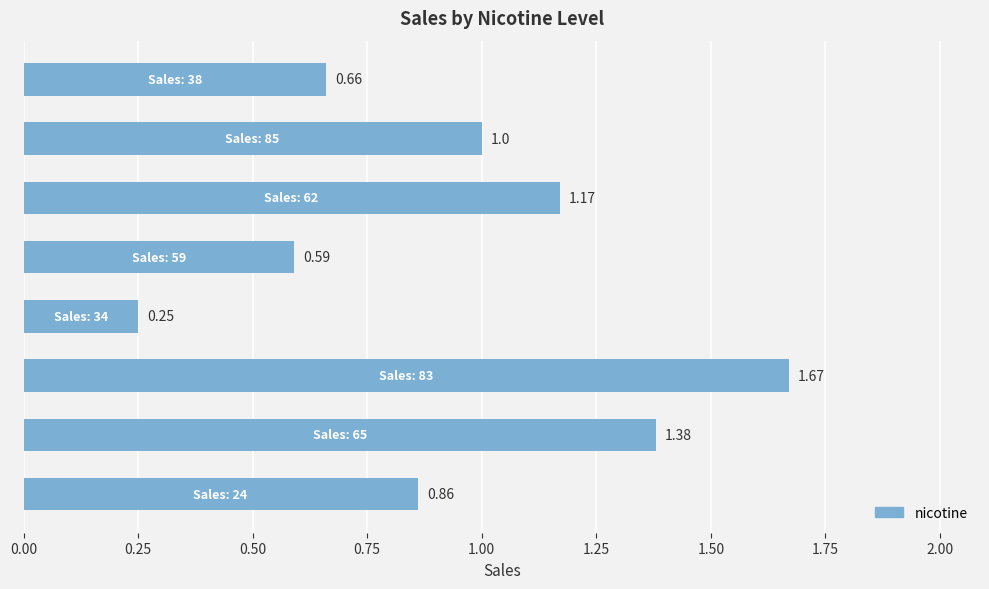

What is the difference between the maximum and second lowest values?

1.1